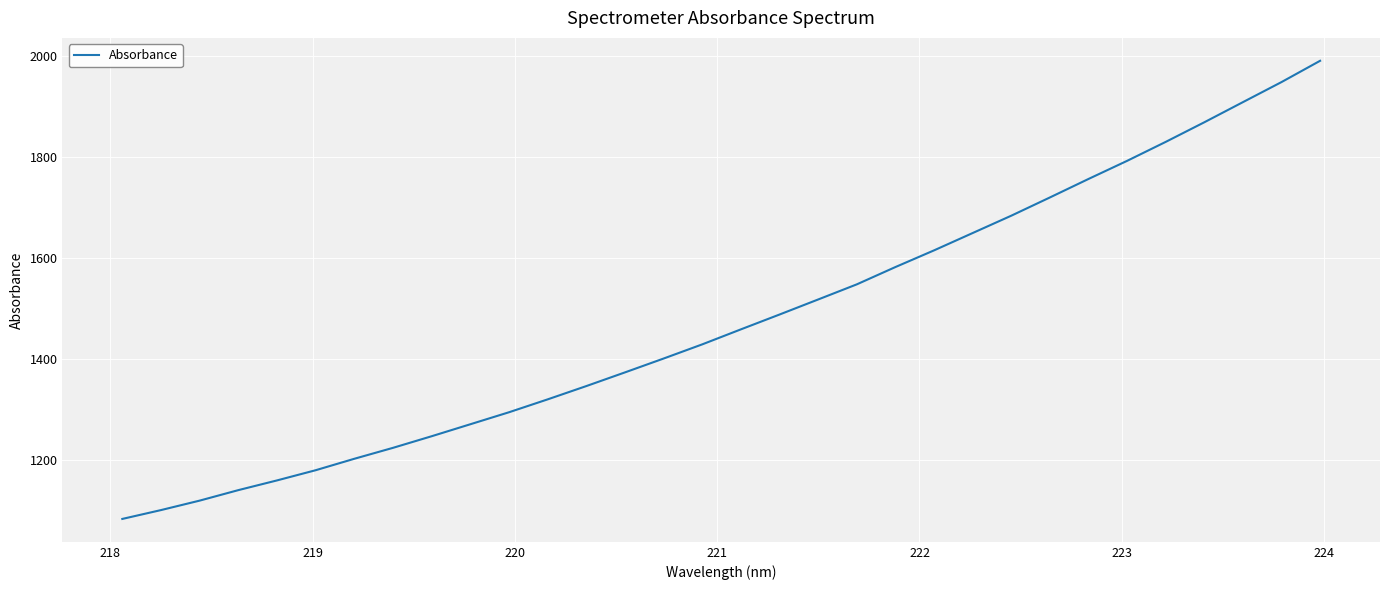

What is the minimum value shown in the chart?

1082.2